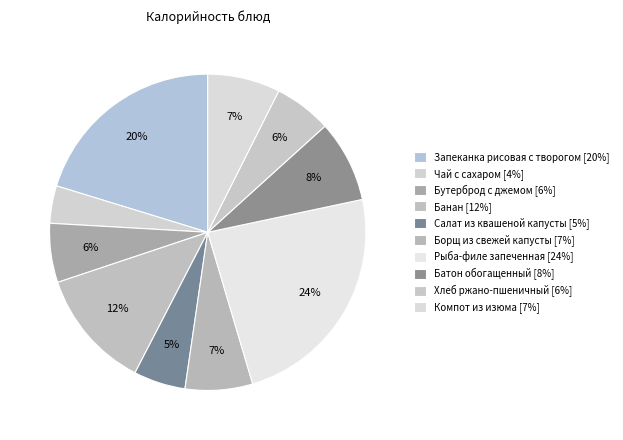

To the nearest percent, what is the difference between the largest and smallest slice percentages?

20%